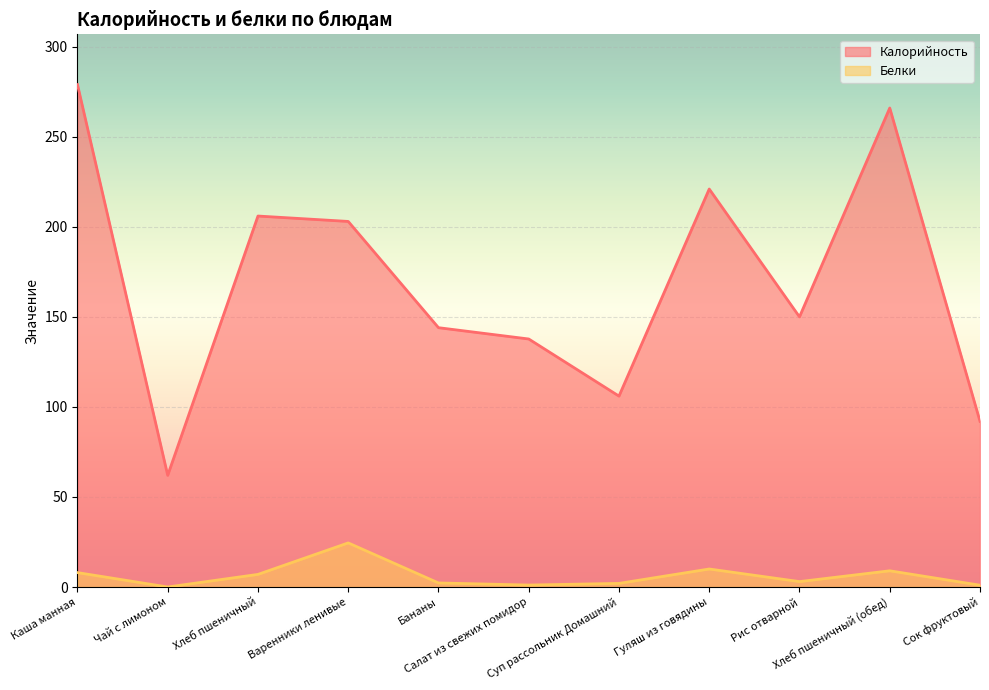

Which series has the largest range (max minus min)?

Калорийность